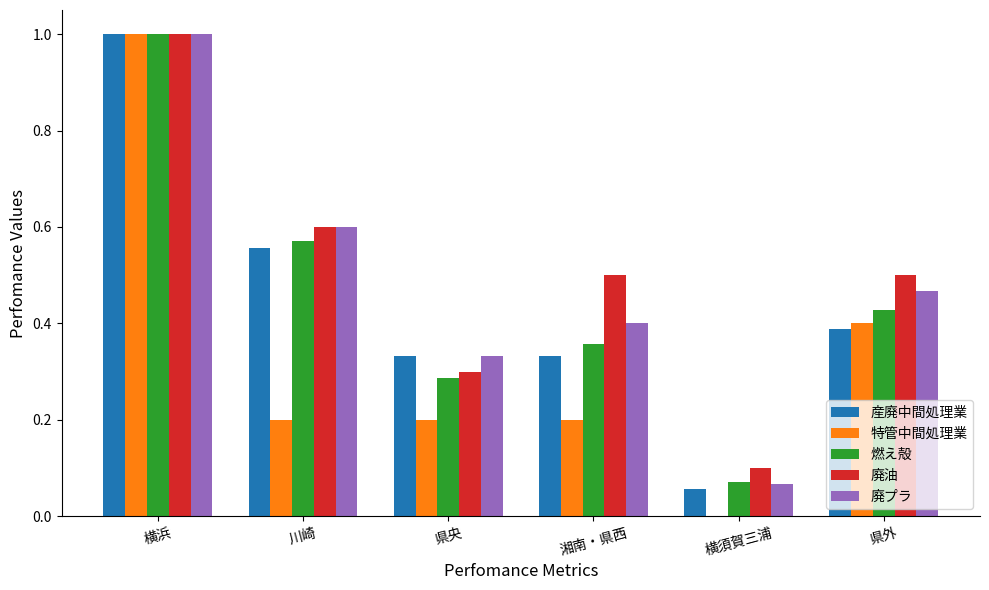

What is the sum of all 廃油 values?

3.0